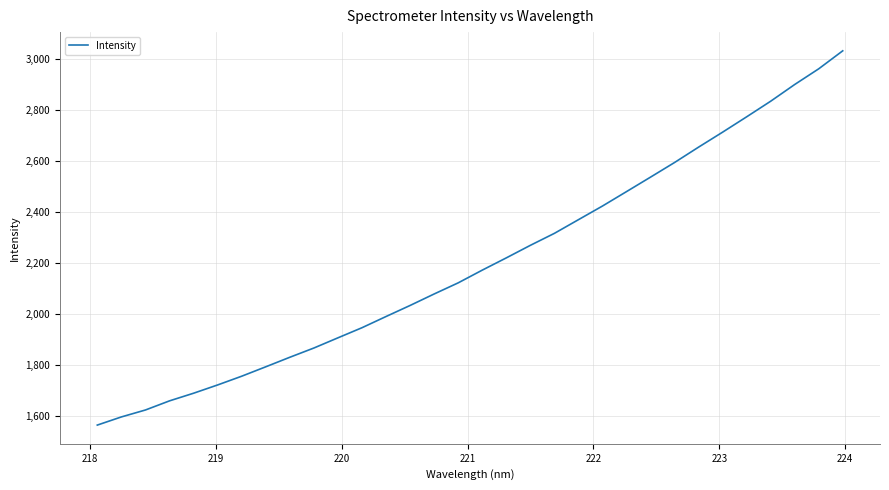

What is the difference between the second highest and minimum values?

1395.6